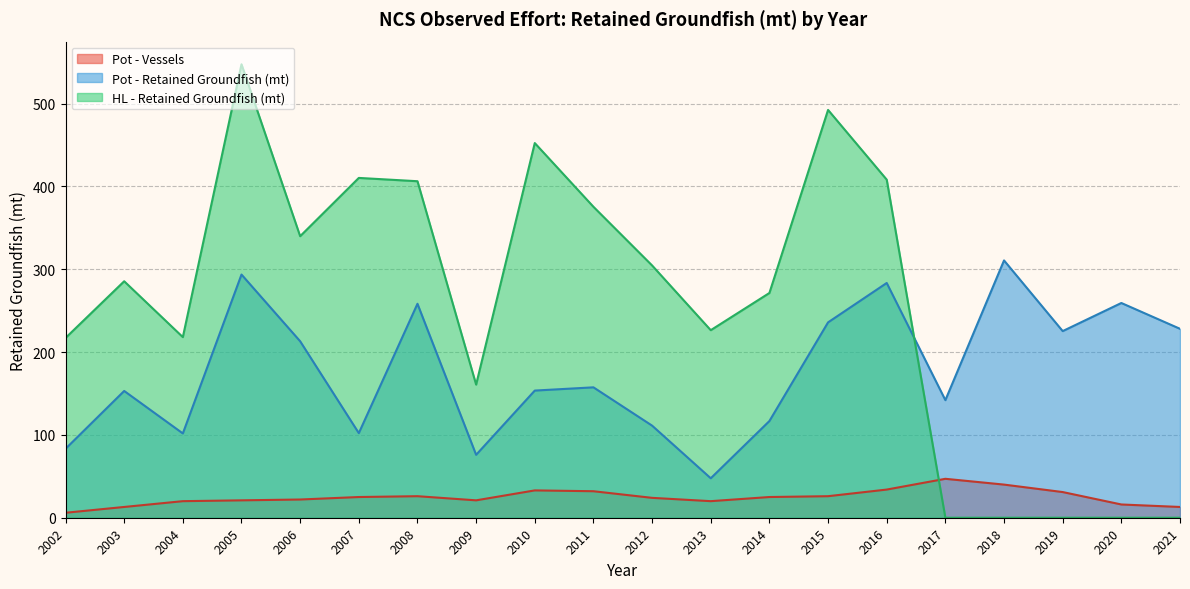

What is the greatest value displayed?

547.4